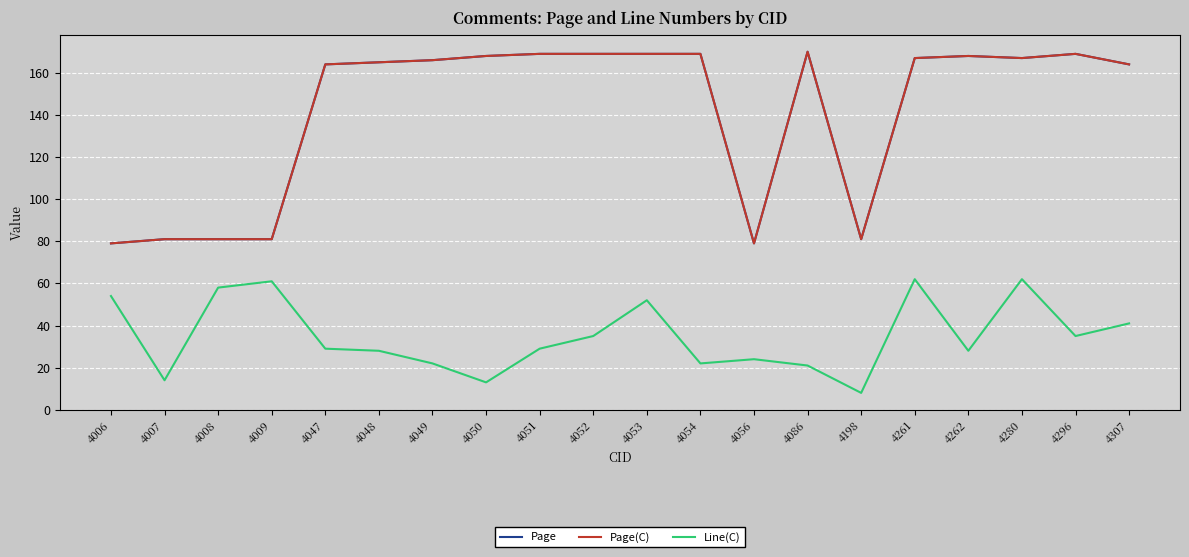

How many lines are shown in the chart?

3